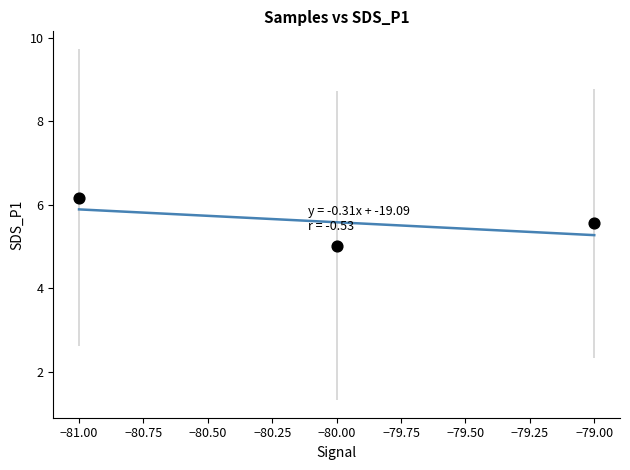

What is the range of Y values (max minus min)?

1.2